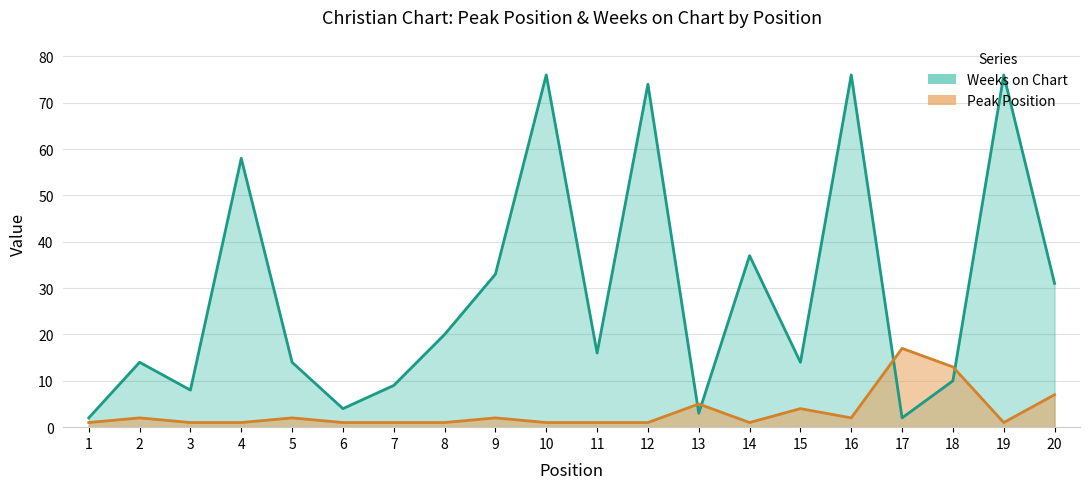

At which label does Weeks on Chart reach its peak?

10